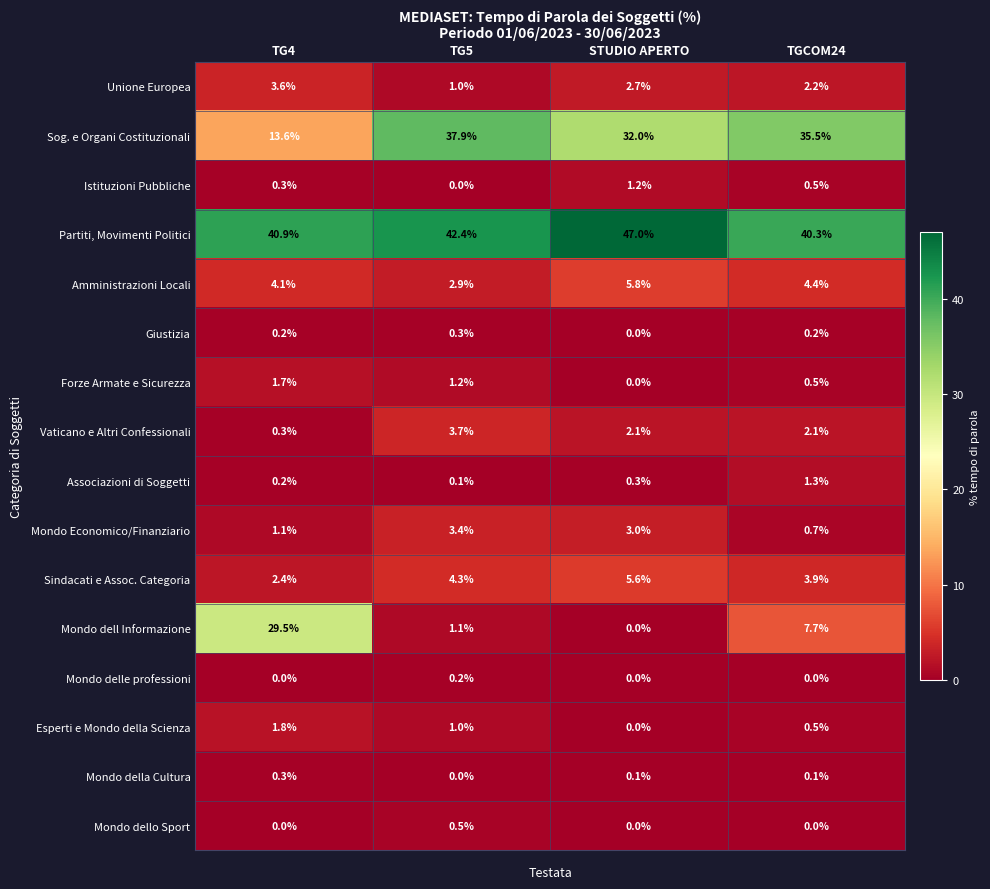

Count the number of data series in this chart.

16